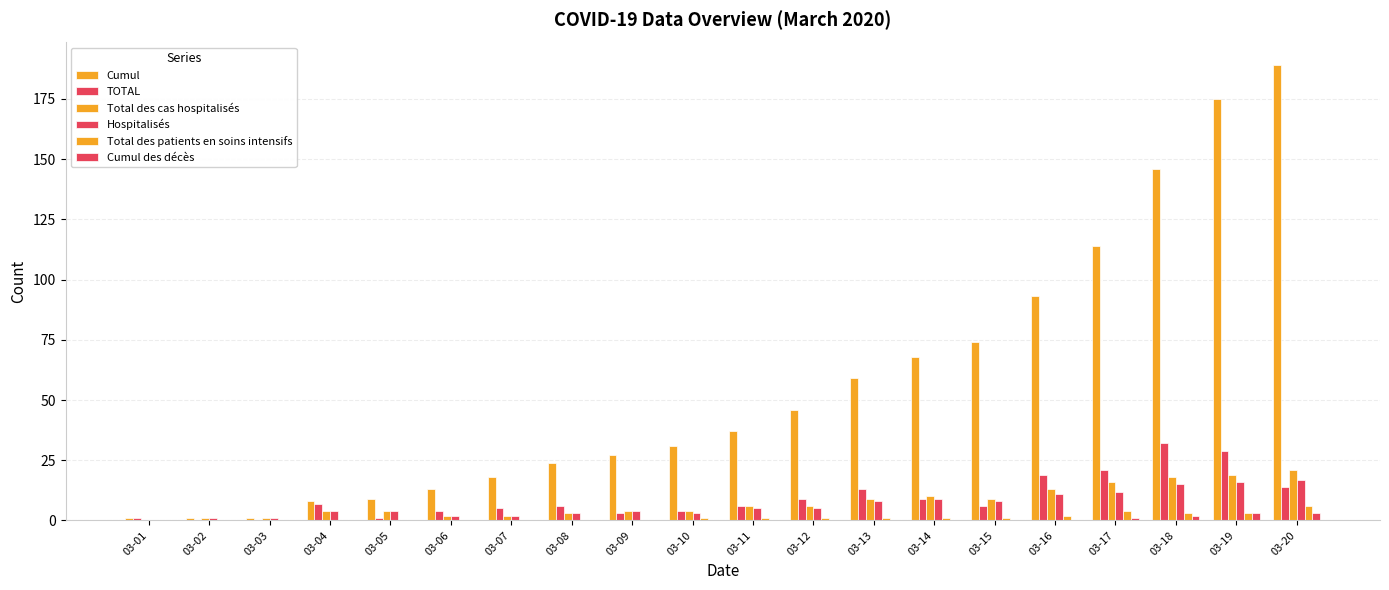

Which series has the largest range (max minus min)?

Cumul